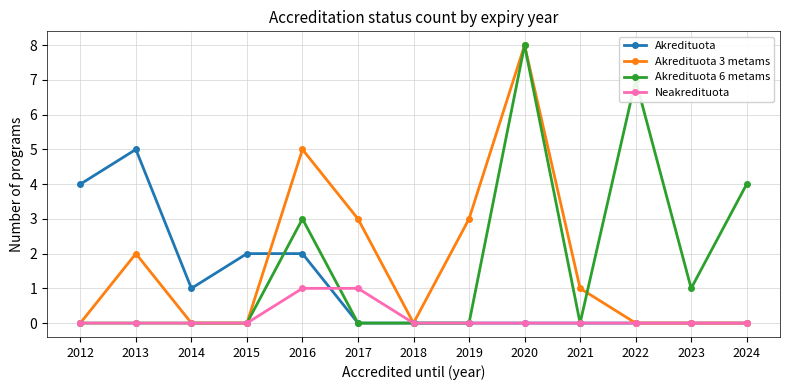

Where is the first local minimum for Akredituota?

2014